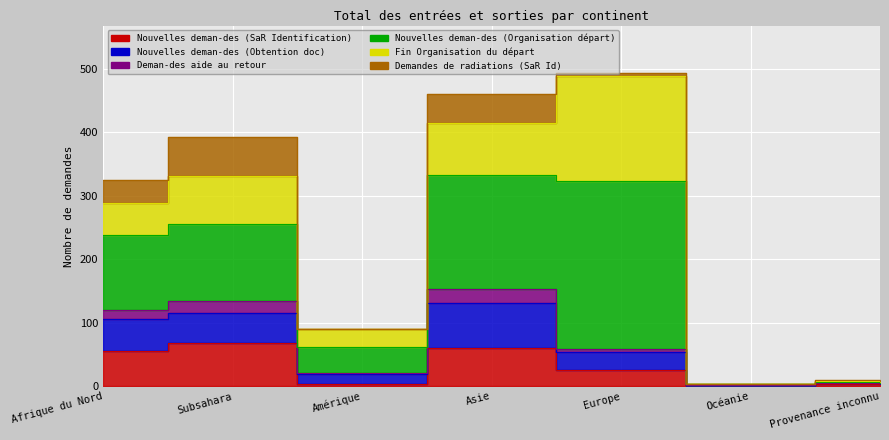

Reading right to left, extract all data points from this chart.

Nouvelles deman-des (SaR Identification): Provenance inconnu=3	Océanie=1	Europe=26	Asie=61	Amérique=3	Subsahara=68	Afrique du Nord=56
Nouvelles deman-des (Obtention doc): Provenance inconnu=2	Océanie=1	Europe=28	Asie=71	Amérique=17	Subsahara=47	Afrique du Nord=50
Deman-des aide au retour: Provenance inconnu=0	Océanie=0	Europe=5	Asie=22	Amérique=1	Subsahara=19	Afrique du Nord=14
Nouvelles deman-des (Organisation départ): Provenance inconnu=2	Océanie=1	Europe=264	Asie=179	Amérique=41	Subsahara=122	Afrique du Nord=118
Fin Organisation du départ: Provenance inconnu=1	Océanie=0	Europe=165	Asie=81	Amérique=29	Subsahara=76	Afrique du Nord=50
Demandes de radiations (SaR Id): Provenance inconnu=2	Océanie=0	Europe=6	Asie=47	Amérique=0	Subsahara=61	Afrique du Nord=37